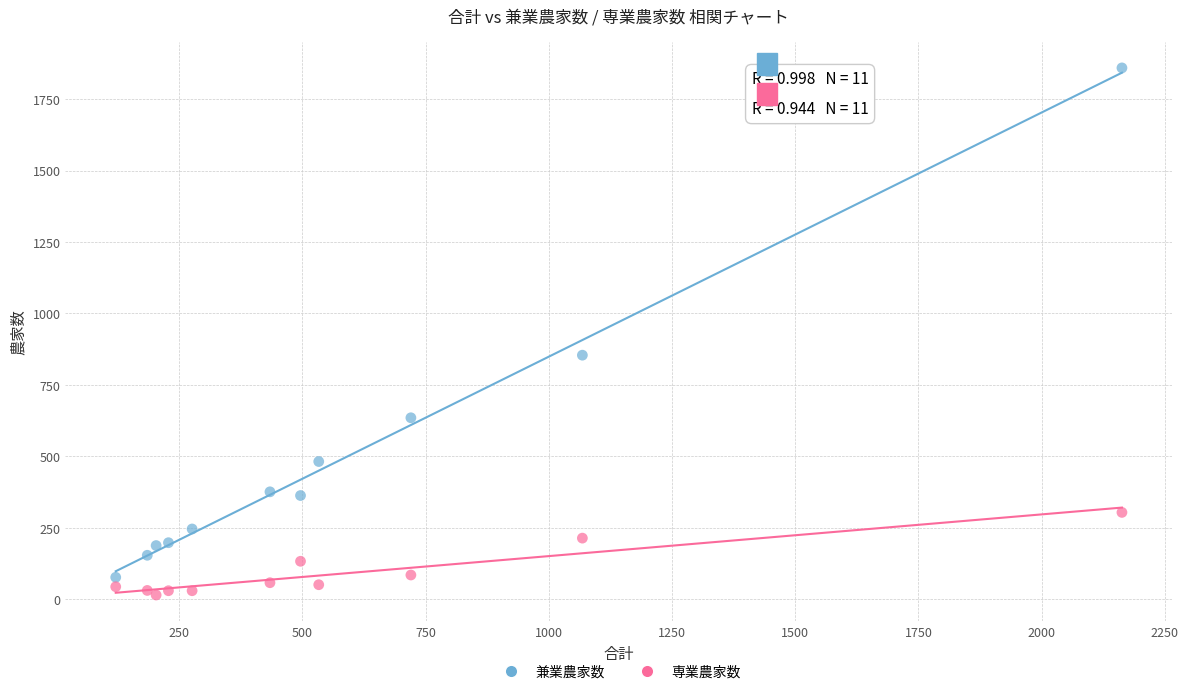

Across all series, what Y value is closest to 937?

854